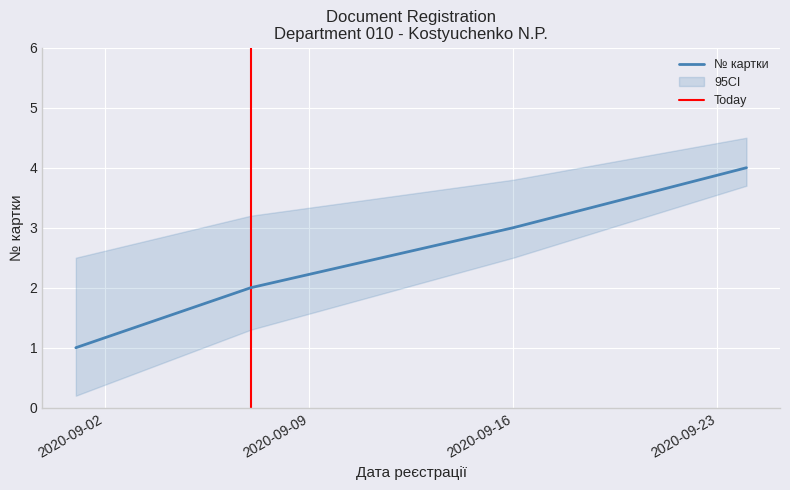

Which category has the lowest value across all series?

2020-09-01